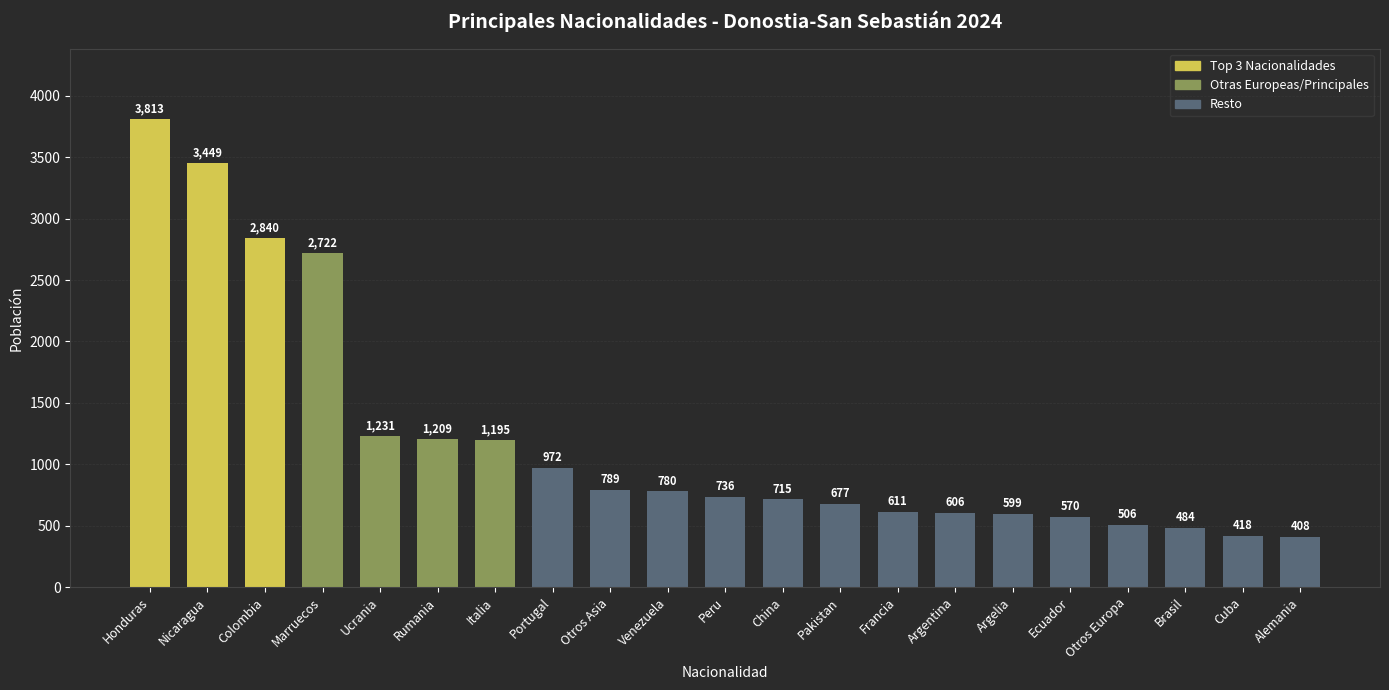

The chart shows a value of 3449 at Nicaragua. True or false?

True